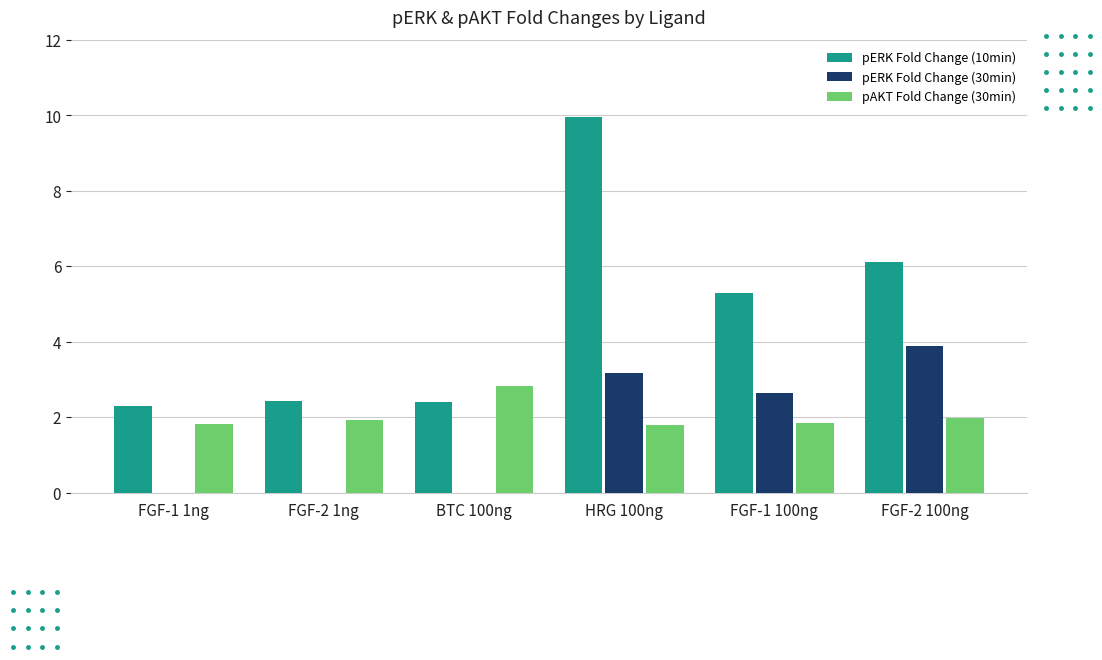

What is the maximum value shown in the chart?

10.0